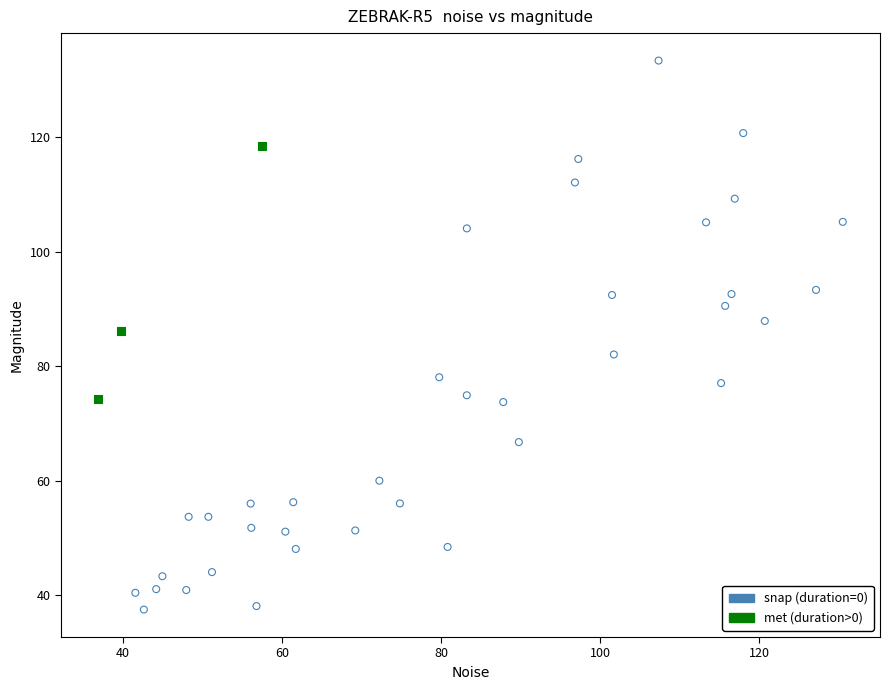

Which series contains the lowest Y value?

snap (duration=0)